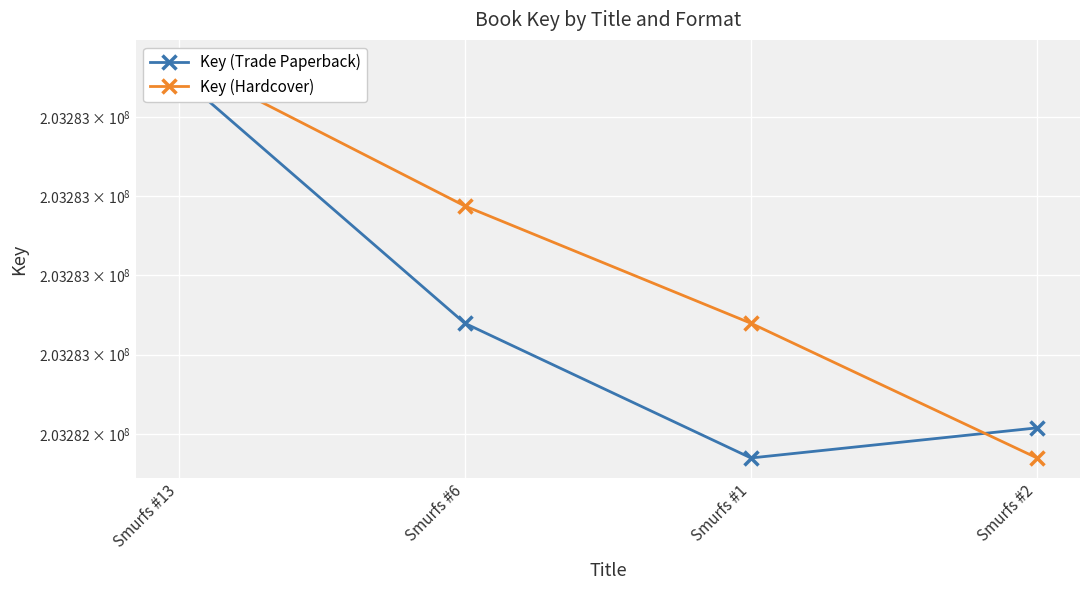

List the labels in order of Key (Trade Paperback) value, largest first.

Smurfs #13, Smurfs #6, Smurfs #2, Smurfs #1